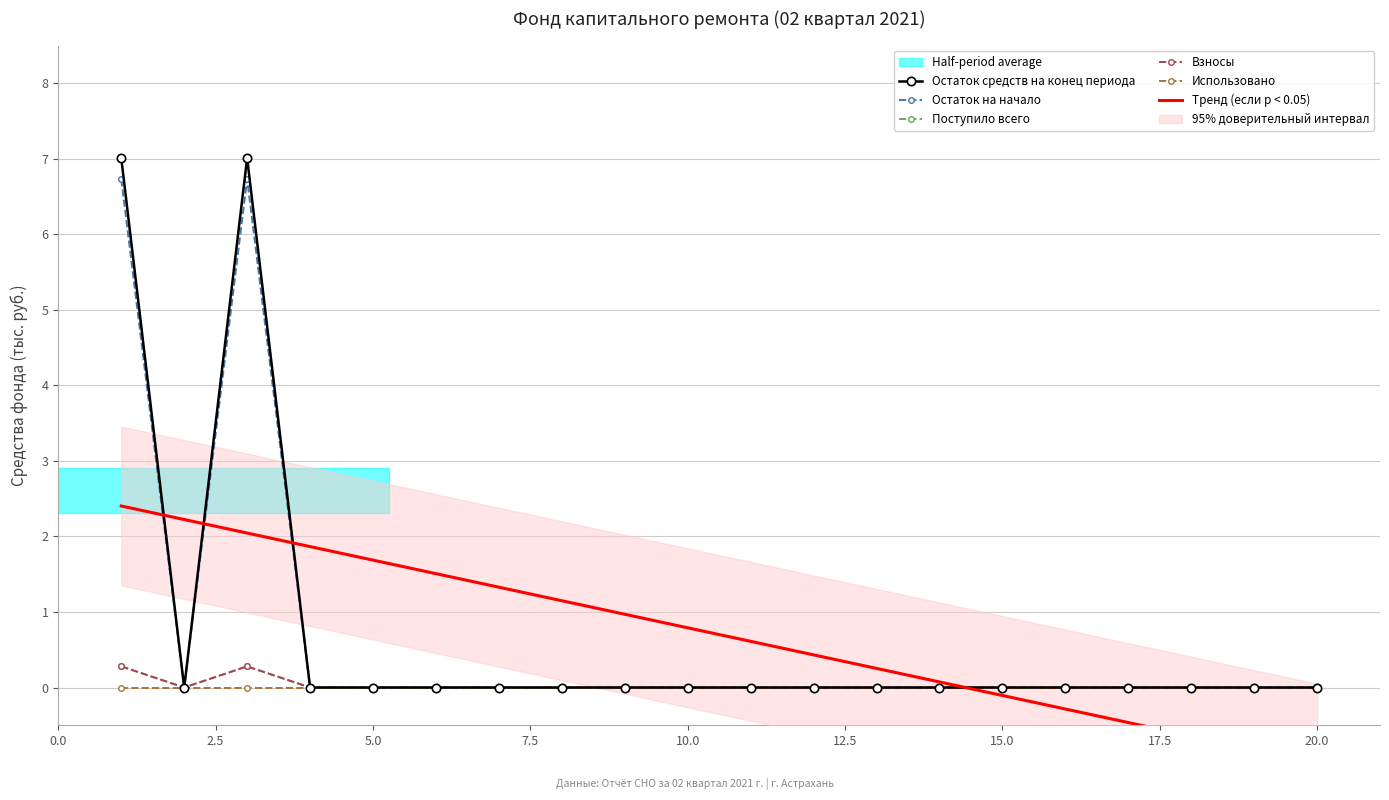

Which series changed the most between 2.5 and 5.0?

Остаток средств на конец периода